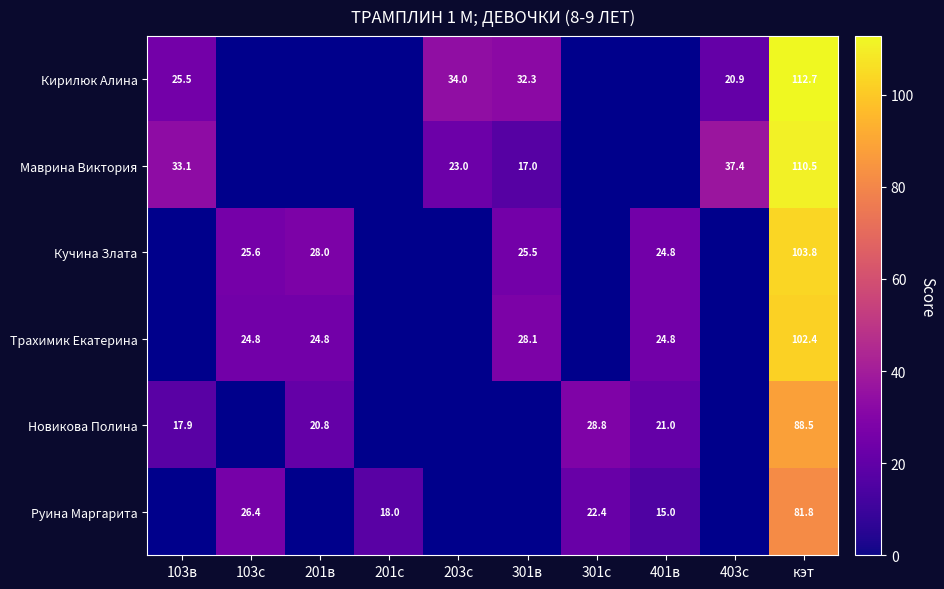

Which has a higher value, 403с or 103с?

103с